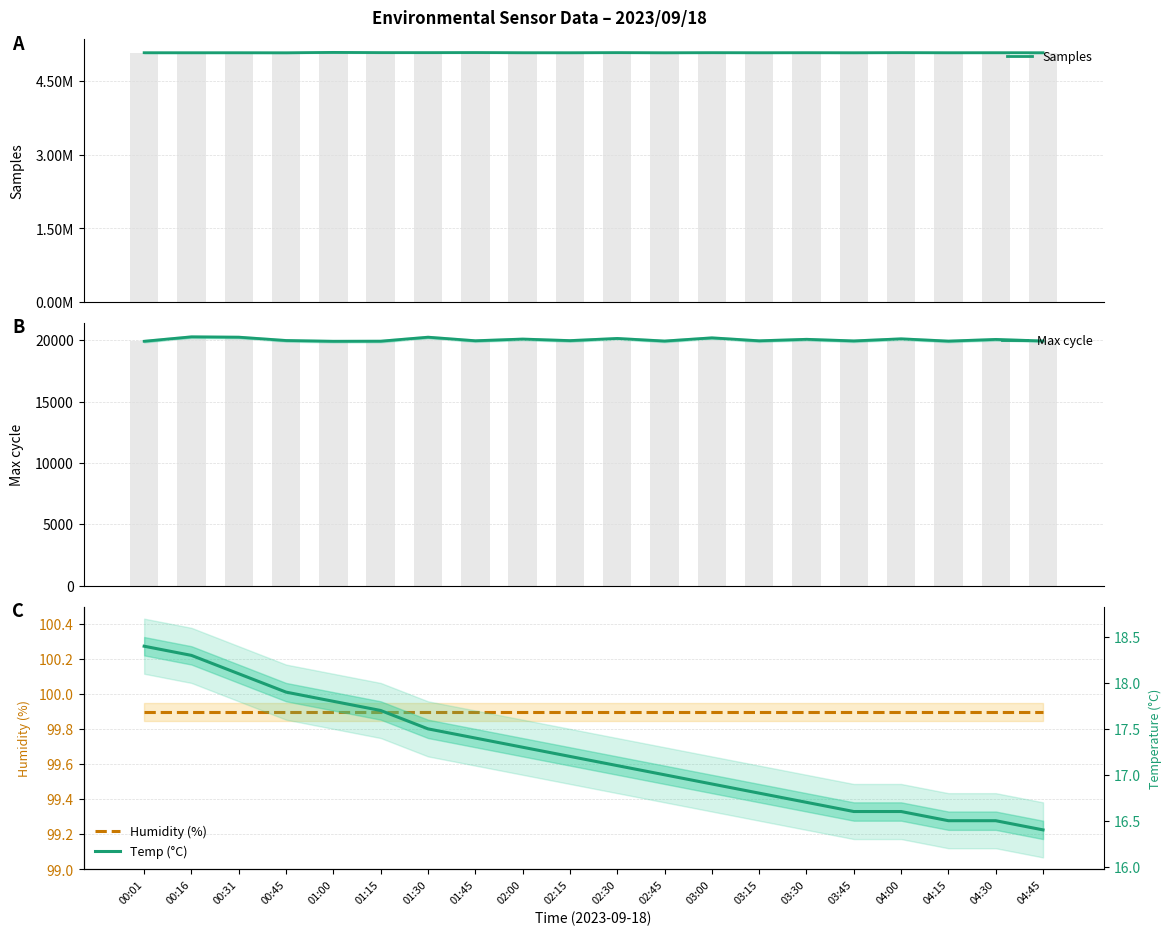

How many series are shown in this chart?

4